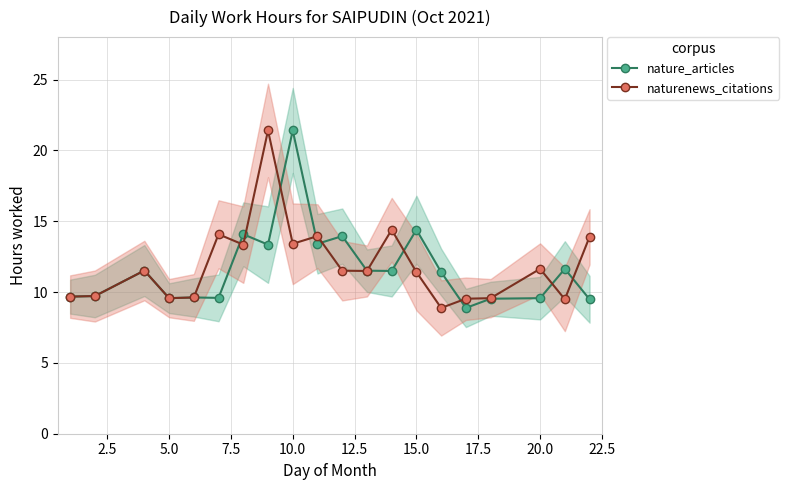

What is the smallest value displayed?

8.9